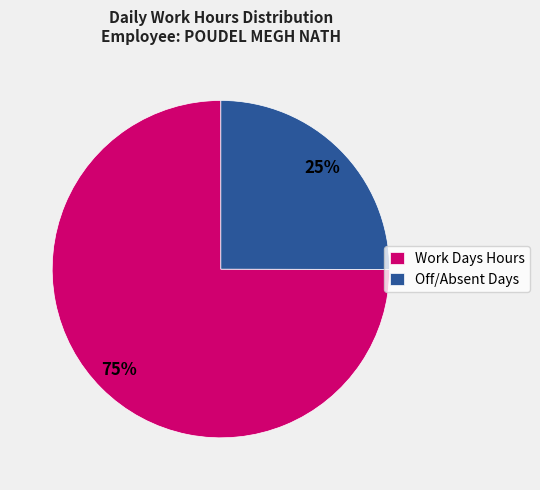

Rank the categories by value from highest to lowest.

Work Days Hours, Off/Absent Days